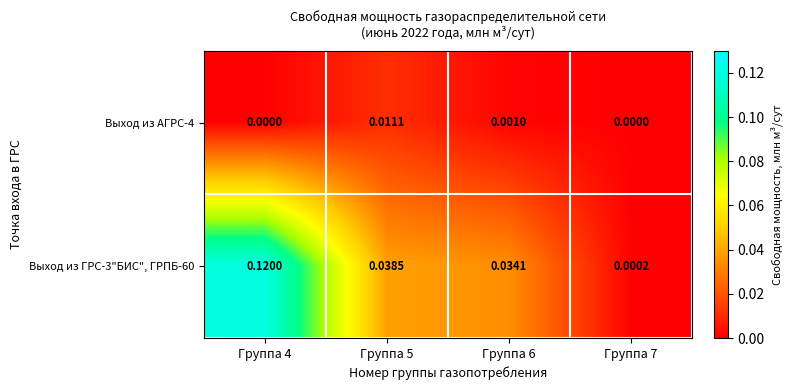

Is the value of Выход из ГРС-3"БИС", ГРПБ-60 at Группа 5 greater than the value of Выход из АГРС-4 at Группа 6?

Yes